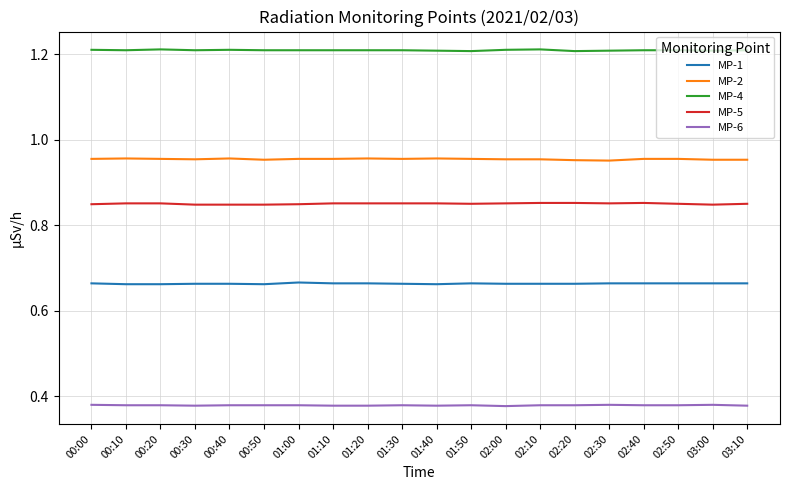

What is the sum of all MP-2 values?

19.1